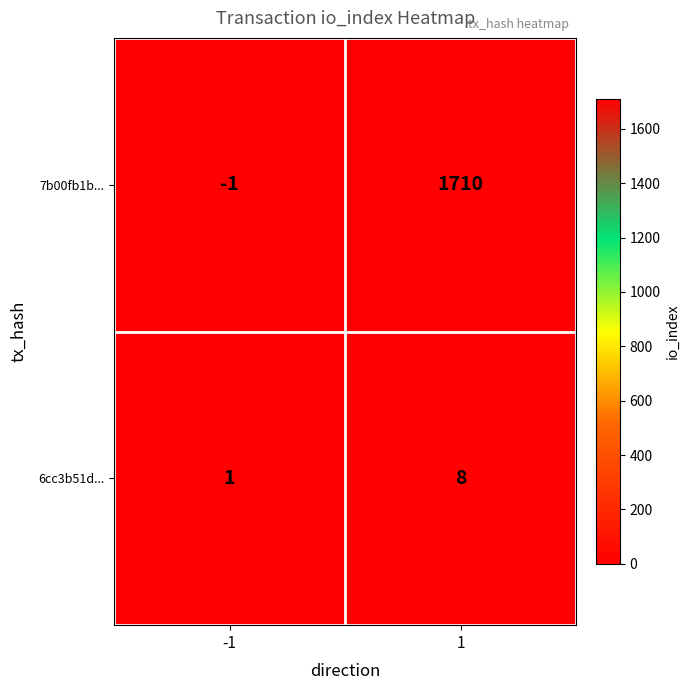

Which series has the widest spread of values?

7b00fb1b...